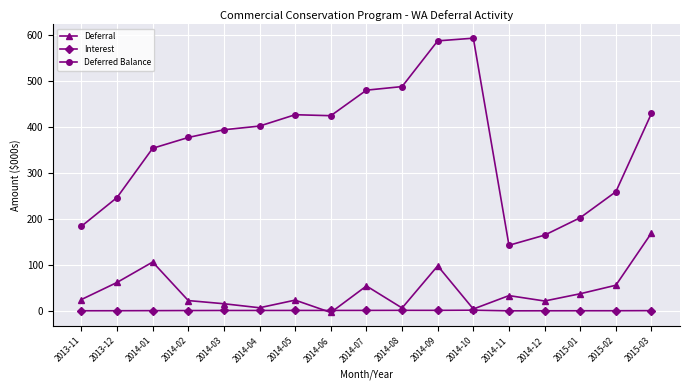

At how many categories does at least one series exceed 447?

4